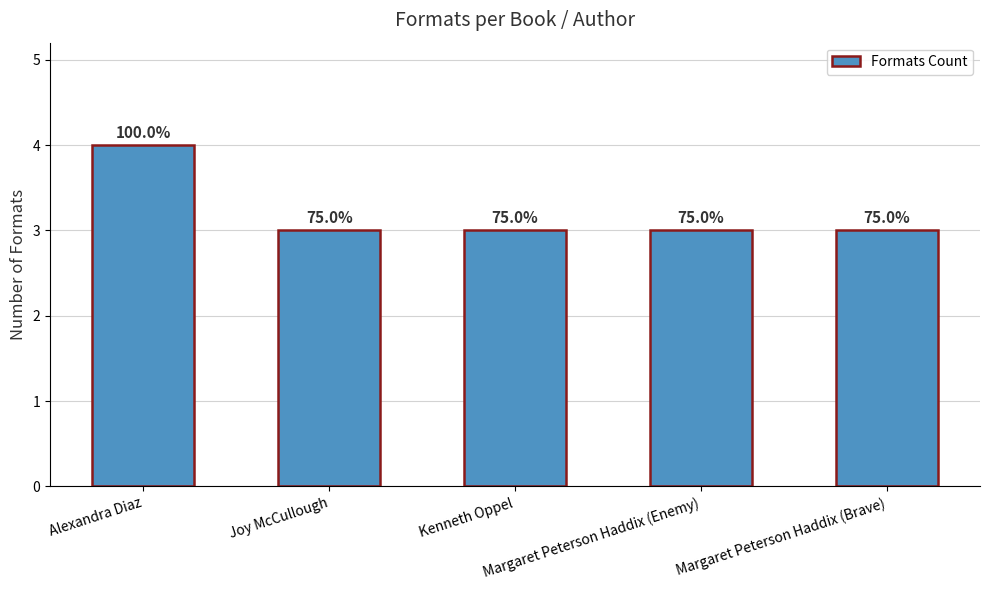

Does the chart contain any negative values?

No